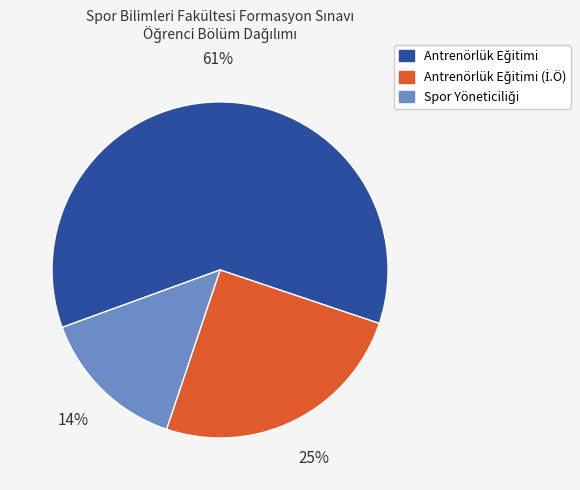

To the nearest percent, what is the average slice percentage?

33%